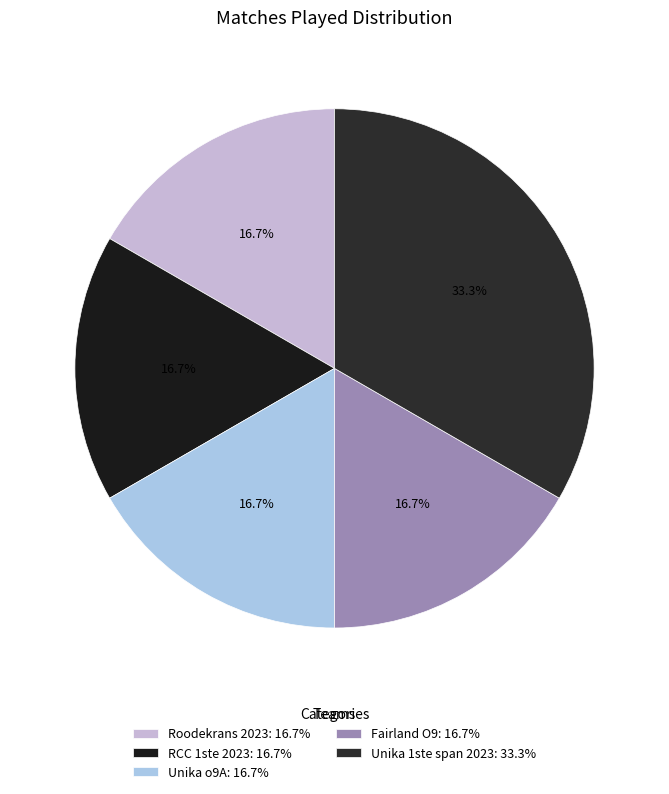

To the nearest percent, what portion does Fairland O9 represent?

17%